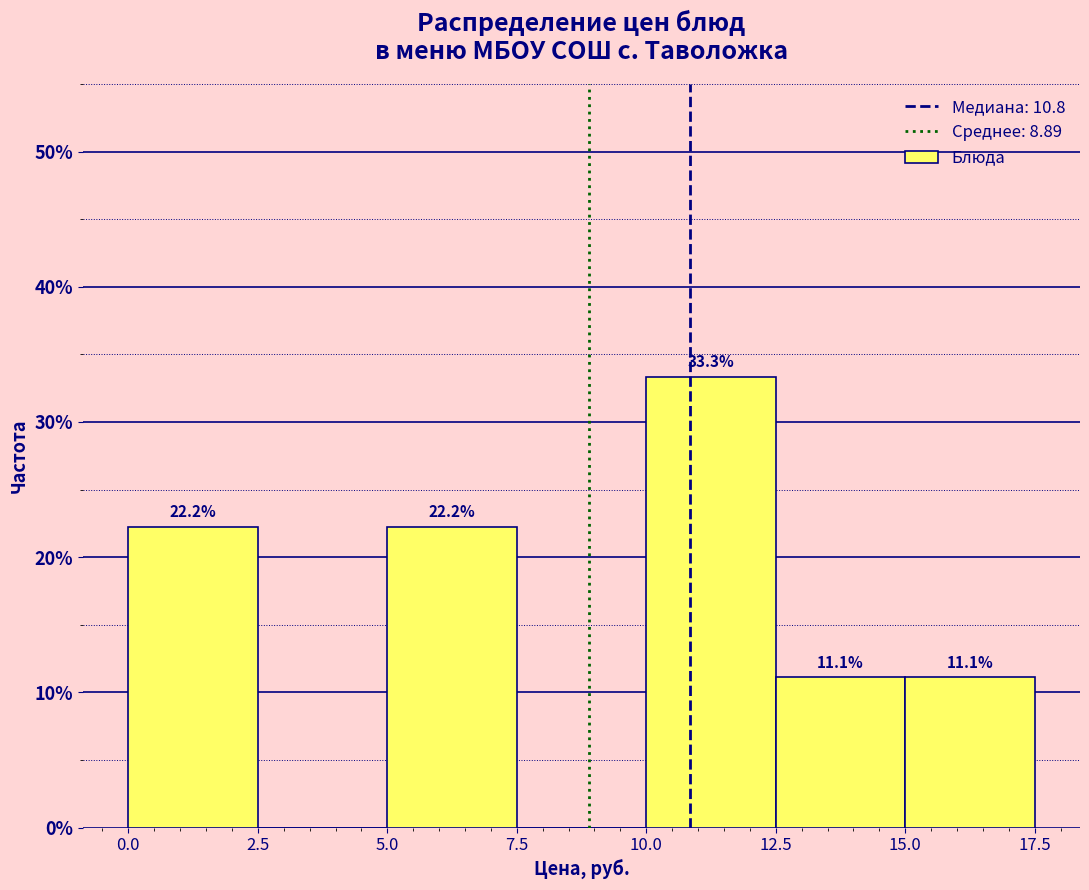

Which range on the x-axis has the tallest bar?

10.0 to 12.5